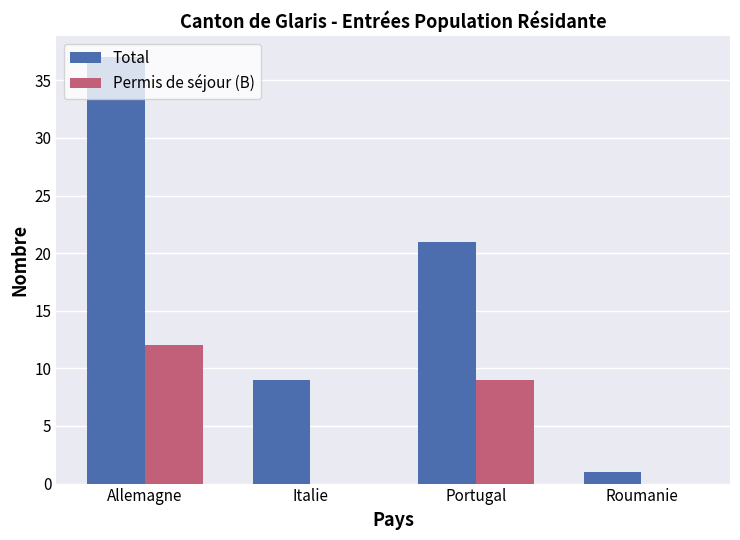

What is the spread (max minus min) of values at Allemagne?

25